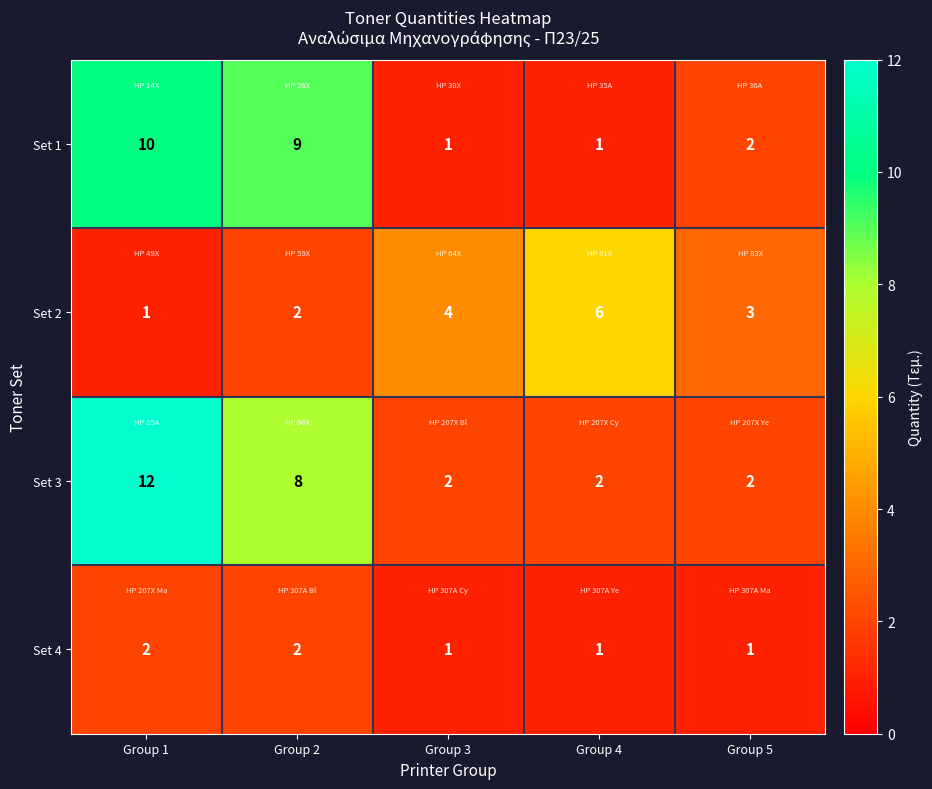

The value of Set 4 at Group 1 is 2. True or false?

True